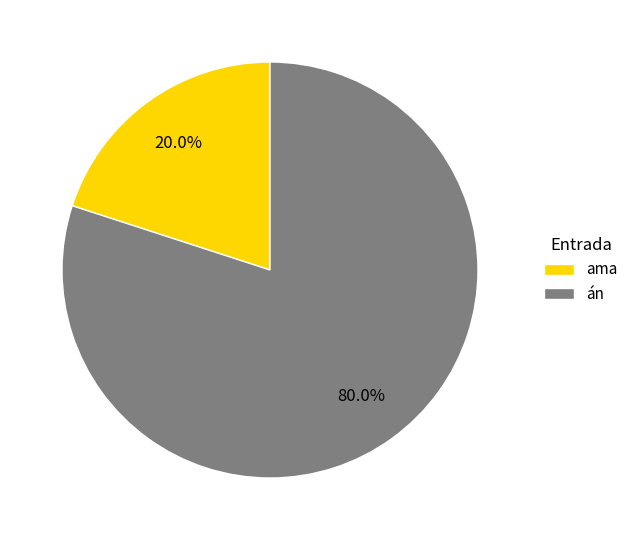

What percentage is the án slice, to the nearest percent?

80%